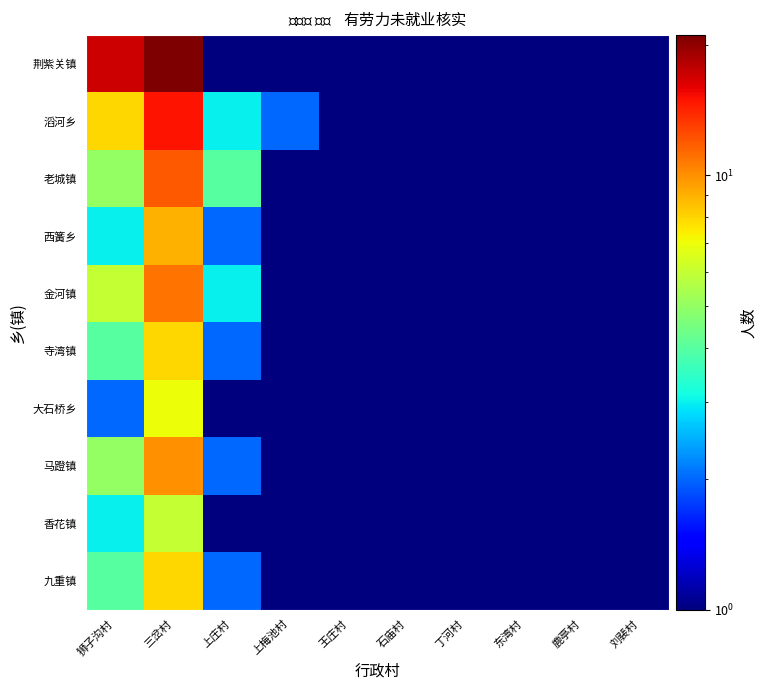

Reading left to right, list all the values displayed in this chart.

荆紫关镇: 狮子沟村=17.0	三岔村=21.0	上庄村=1.0	上梅池村=0.5	王庄村=0.5	石庙村=0.5	丁河村=0.5	东湾村=0.5	鹿亭村=0.5	刘裴村=0.5
滔河乡: 狮子沟村=8.0	三岔村=15.0	上庄村=3.0	上梅池村=2.0	王庄村=0.5	石庙村=0.5	丁河村=0.5	东湾村=0.5	鹿亭村=0.5	刘裴村=0.5
老城镇: 狮子沟村=5.0	三岔村=12.0	上庄村=4.0	上梅池村=1.0	王庄村=0.5	石庙村=0.5	丁河村=0.5	东湾村=0.5	鹿亭村=0.5	刘裴村=0.5
西簧乡: 狮子沟村=3.0	三岔村=9.0	上庄村=2.0	上梅池村=1.0	王庄村=0.5	石庙村=0.5	丁河村=0.5	东湾村=0.5	鹿亭村=0.5	刘裴村=0.5
金河镇: 狮子沟村=6.0	三岔村=11.0	上庄村=3.0	上梅池村=0.5	王庄村=0.5	石庙村=0.5	丁河村=0.5	东湾村=0.5	鹿亭村=0.5	刘裴村=0.5
寺湾镇: 狮子沟村=4.0	三岔村=8.0	上庄村=2.0	上梅池村=1.0	王庄村=0.5	石庙村=0.5	丁河村=0.5	东湾村=0.5	鹿亭村=0.5	刘裴村=0.5
大石桥乡: 狮子沟村=2.0	三岔村=7.0	上庄村=1.0	上梅池村=0.5	王庄村=0.5	石庙村=0.5	丁河村=0.5	东湾村=0.5	鹿亭村=0.5	刘裴村=0.5
马蹬镇: 狮子沟村=5.0	三岔村=10.0	上庄村=2.0	上梅池村=1.0	王庄村=0.5	石庙村=0.5	丁河村=0.5	东湾村=0.5	鹿亭村=0.5	刘裴村=0.5
香花镇: 狮子沟村=3.0	三岔村=6.0	上庄村=1.0	上梅池村=0.5	王庄村=0.5	石庙村=0.5	丁河村=0.5	东湾村=0.5	鹿亭村=0.5	刘裴村=0.5
九重镇: 狮子沟村=4.0	三岔村=8.0	上庄村=2.0	上梅池村=0.5	王庄村=0.5	石庙村=0.5	丁河村=0.5	东湾村=0.5	鹿亭村=0.5	刘裴村=0.5